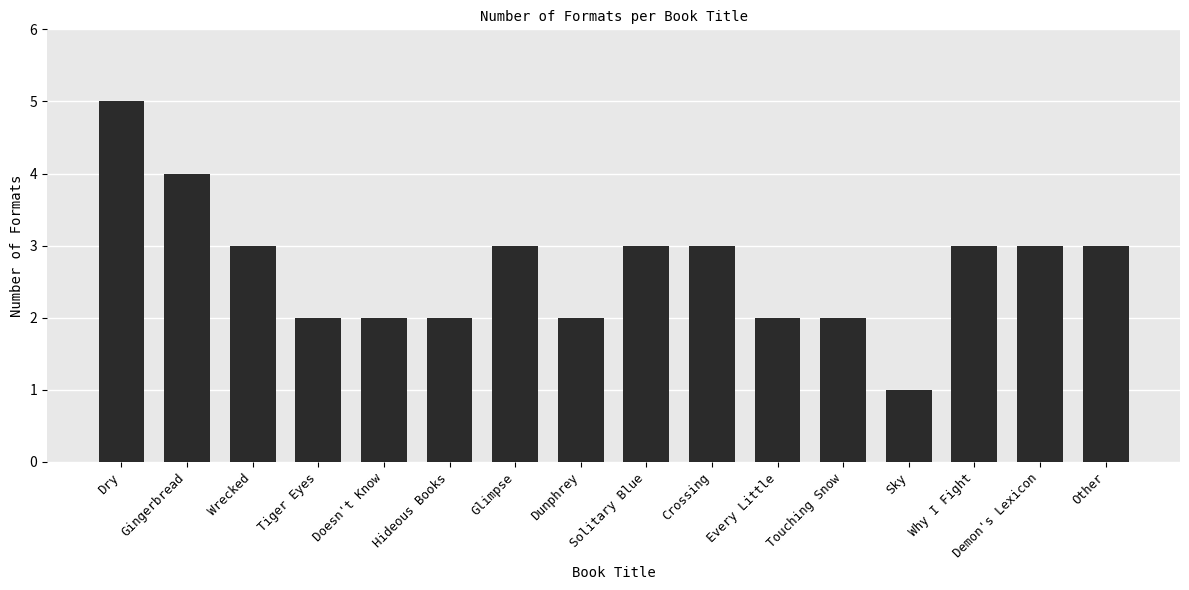

What is the label of the 3rd bar from the left?

Wrecked